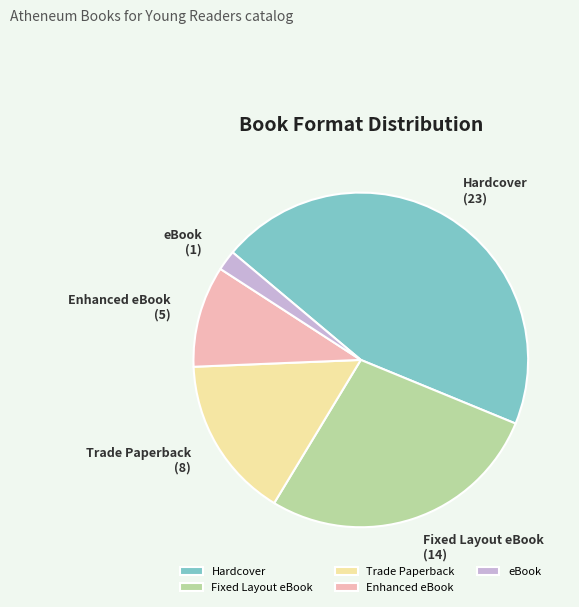

What is the largest slice in the pie chart?

Hardcover